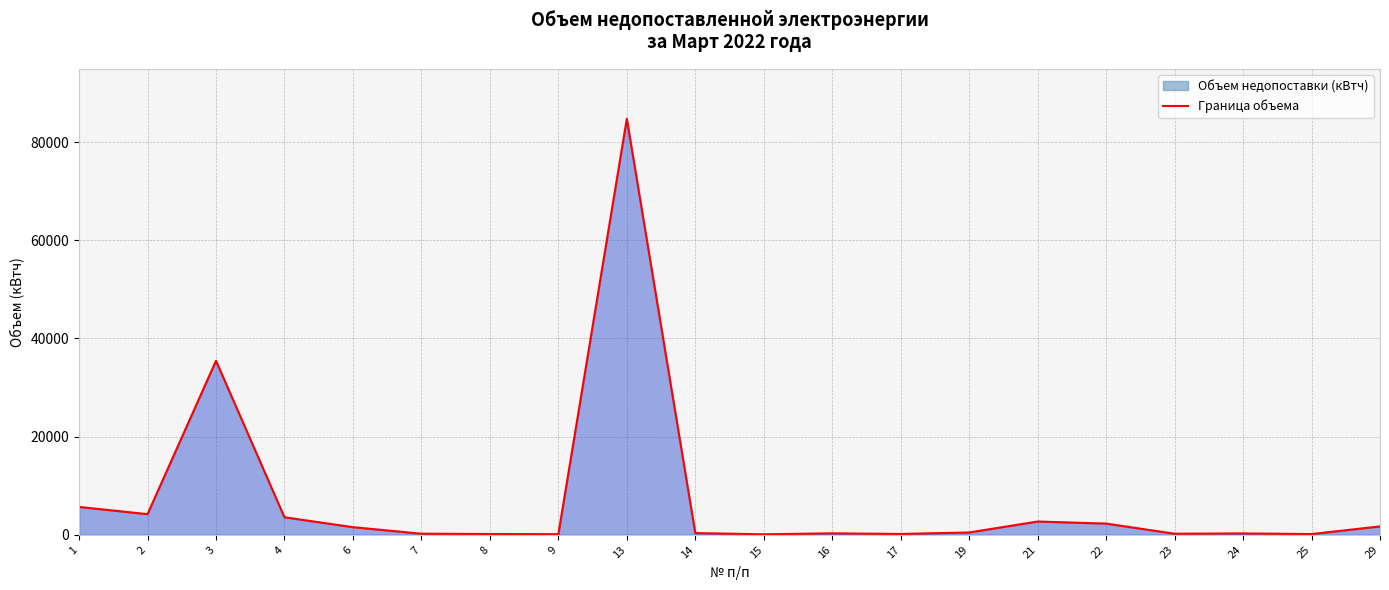

Is it true that the value at 24 is 282.3?

True